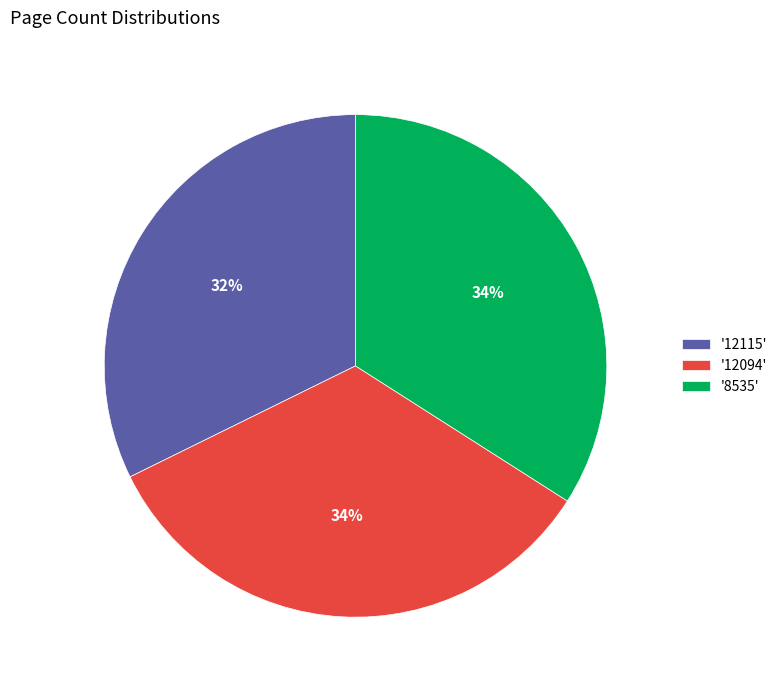

Which slice is the smallest?

'12115'